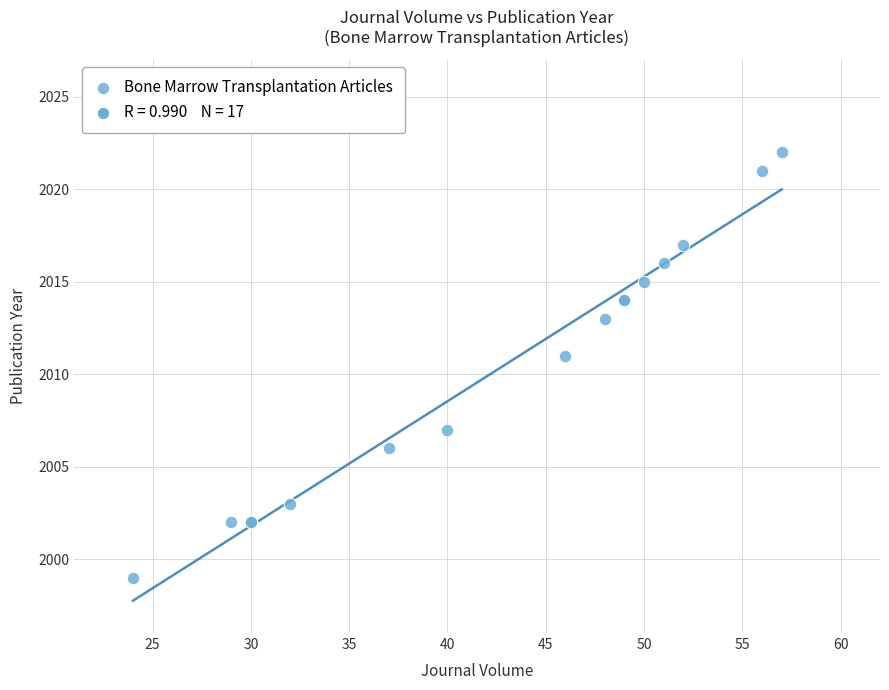

What Y value in the scatter plot is closest to 2010?

2011